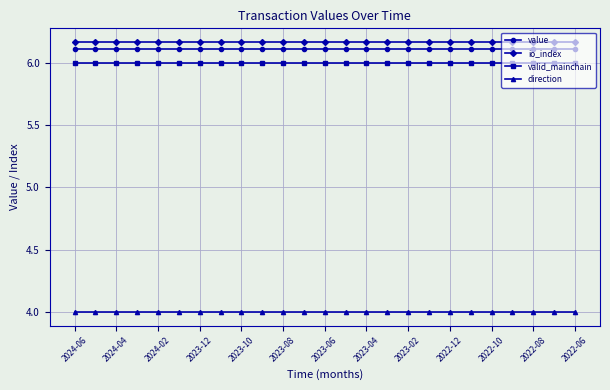

What is the value of the direction point at the 17th from the left?

4.0